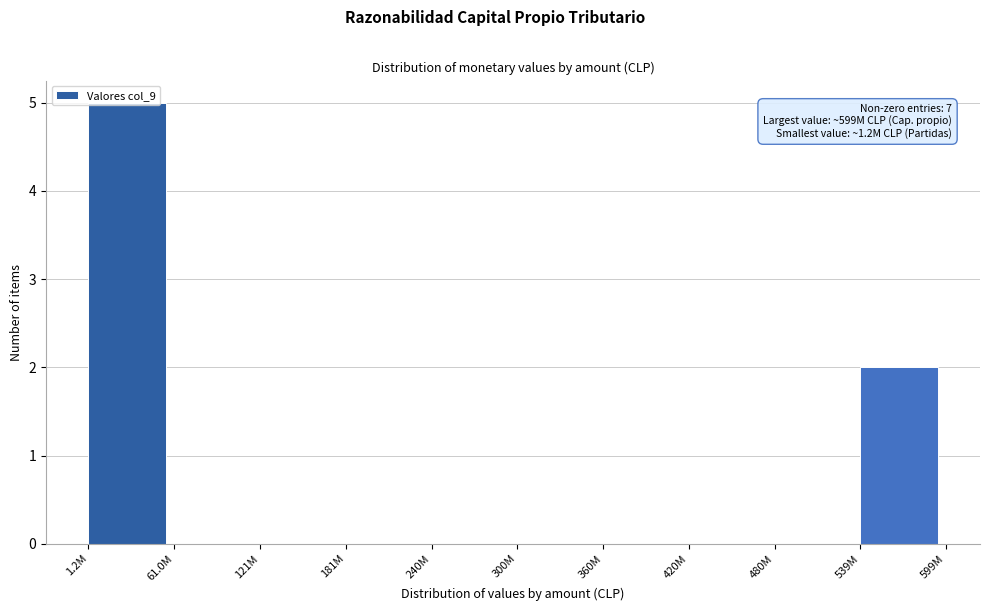

Which label corresponds to the largest value in the chart?

1.2M